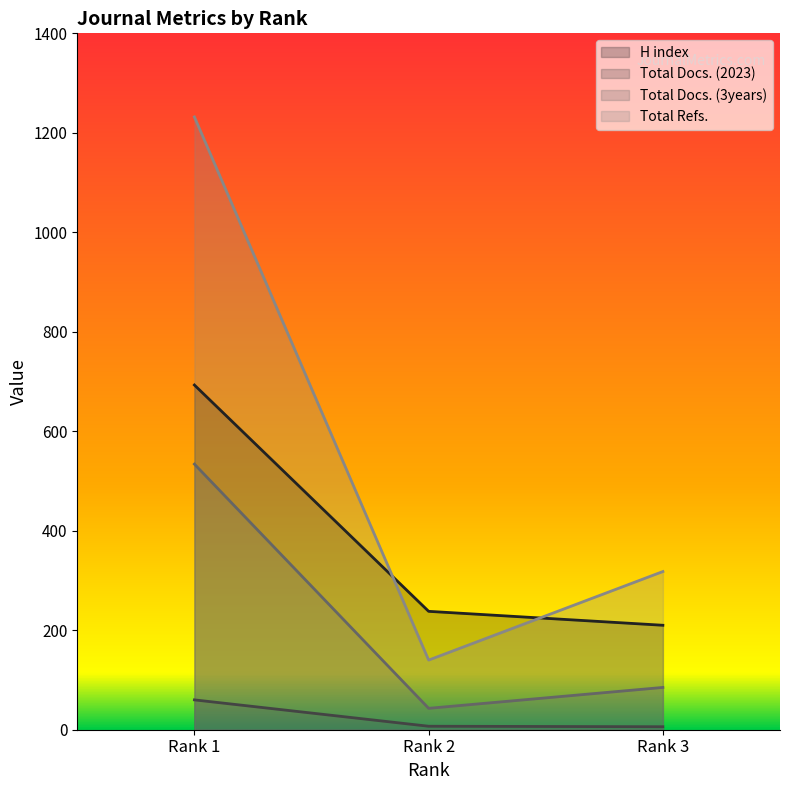

Which series has the widest spread of values?

Total Refs.